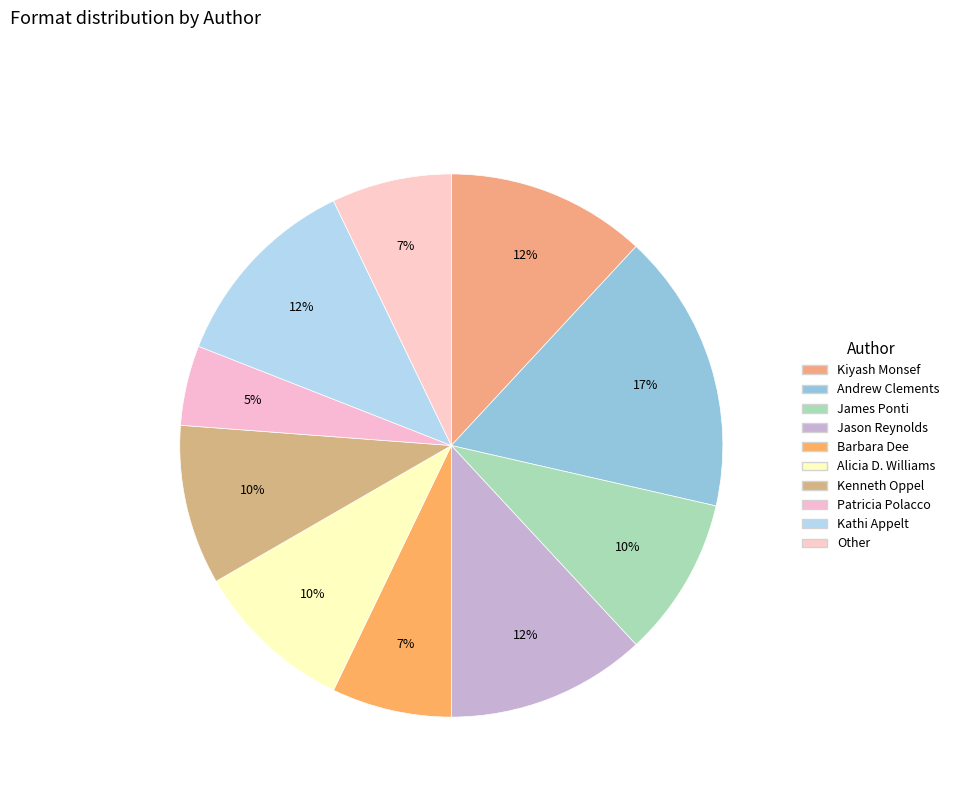

Count the number of slices in the pie.

10